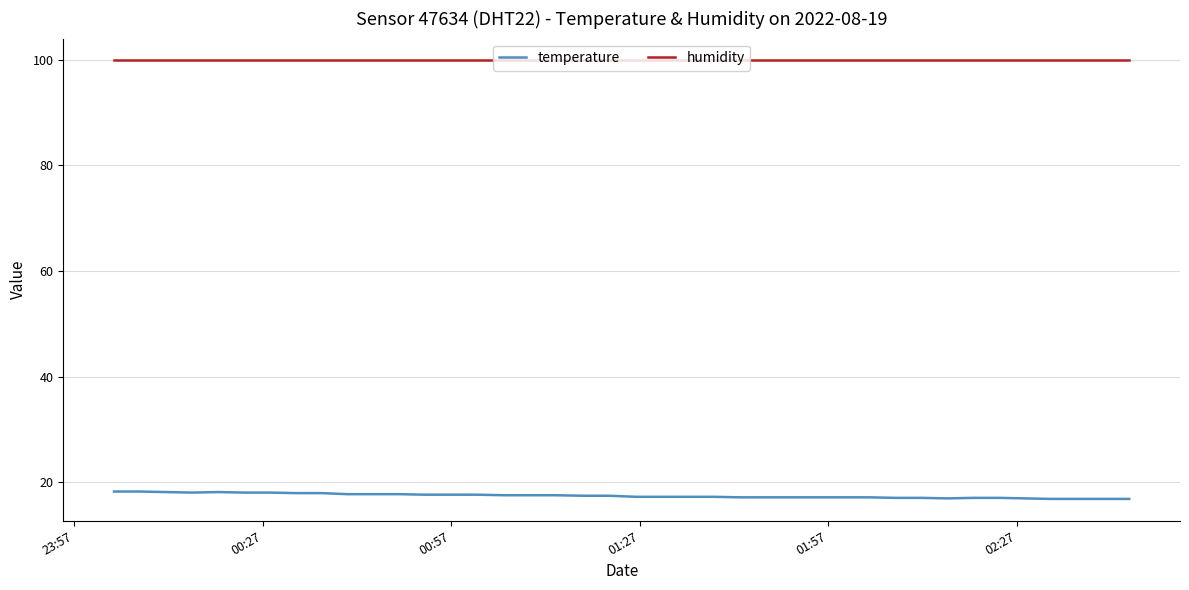

Which series has the largest total across all categories?

humidity